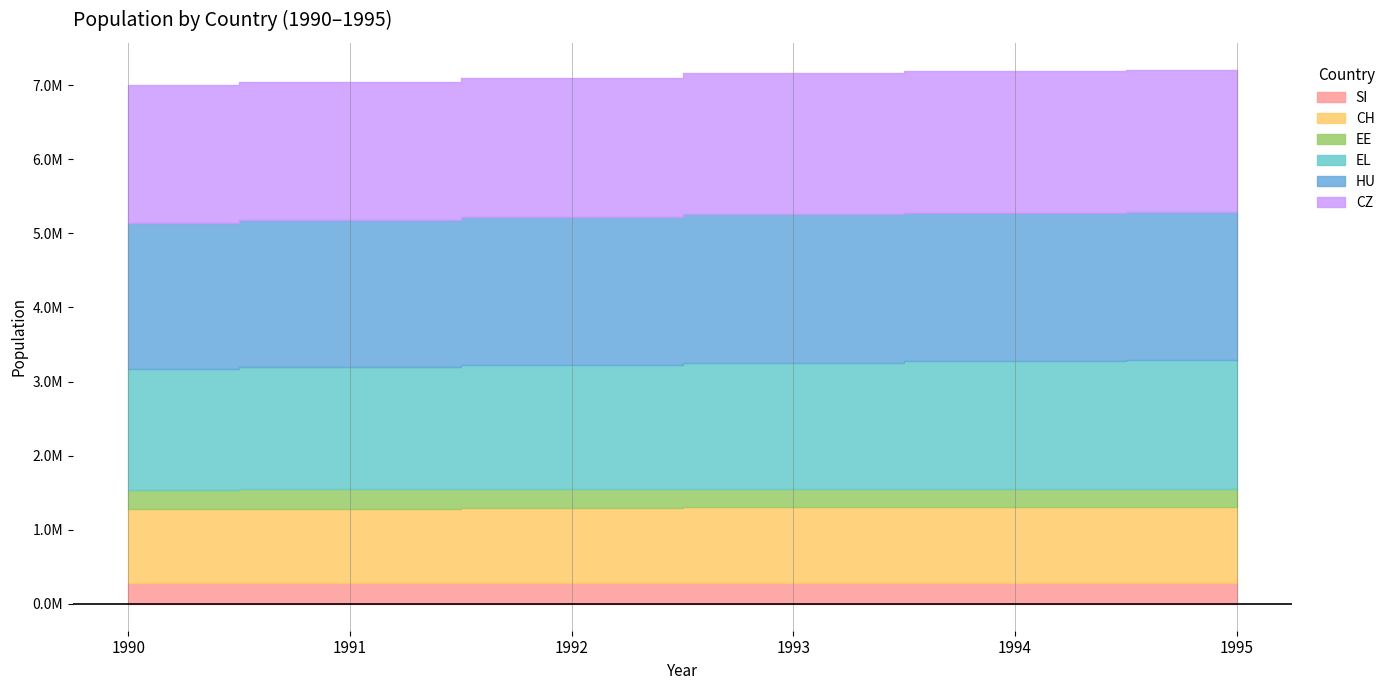

The value of CZ at 1992 is 533339. True or false?

False